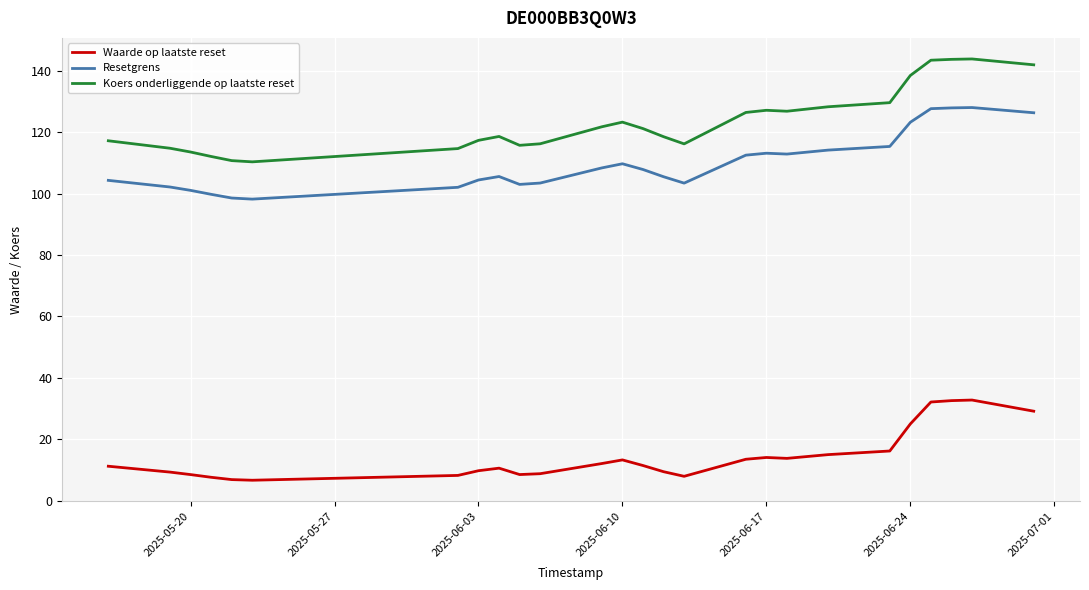

Does the chart have visible grid lines?

Yes